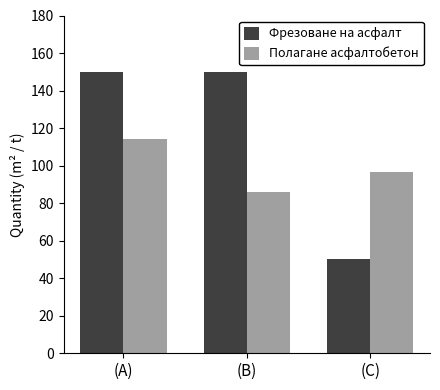

Which category has the lowest value across all series?

(C)